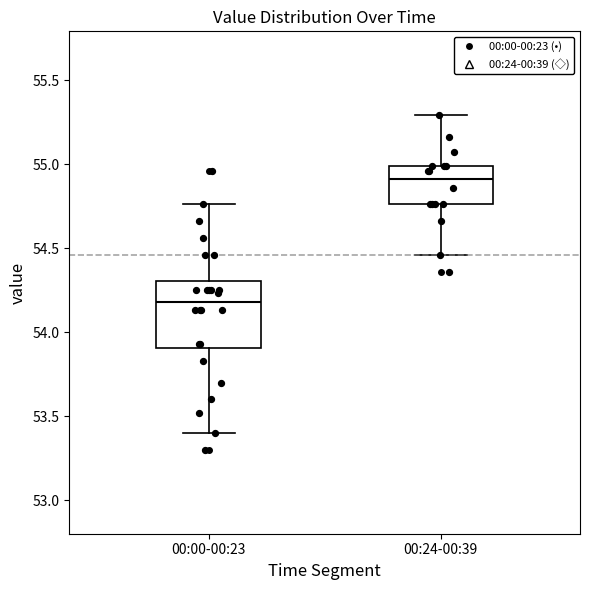

Which box's median line is the highest?

00:24-00:39